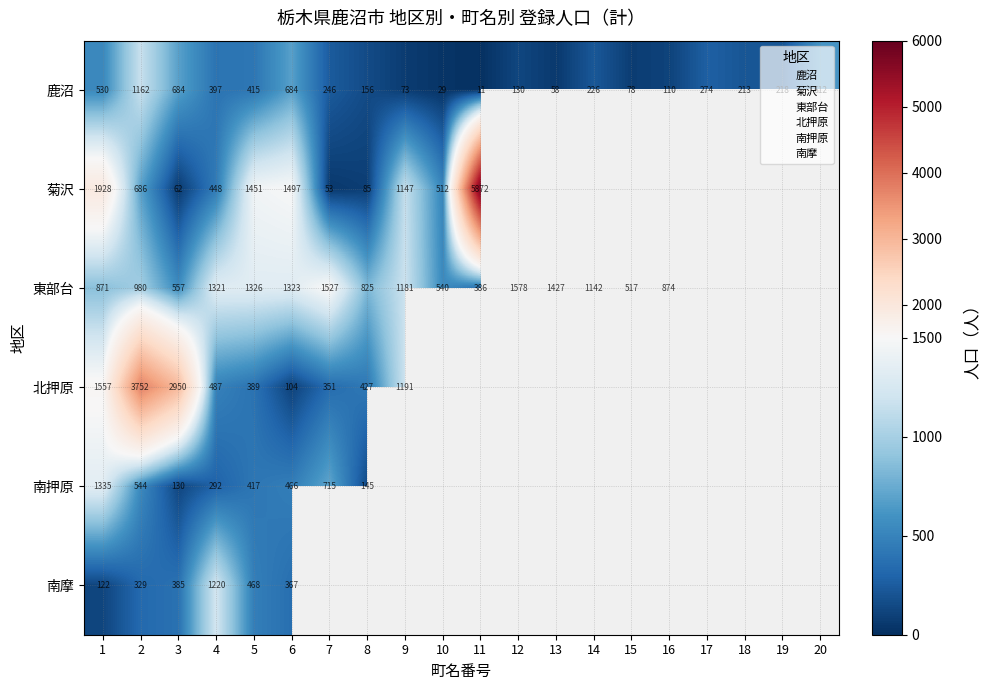

Reading left to right, transcribe all the data shown in this chart.

鹿沼: 530	1162	684	397	415	684	246	156	73	29	11	130	58	226	78	110	274	213	218	612
菊沢: 1928	686	62	448	1451	1497	53	85	1147	512	5872	0	0	0	0	0	0	0	0	0
東部台: 871	980	557	1321	1326	1323	1527	825	1181	540	386	1578	1427	1142	517	874	0	0	0	0
北押原: 1557	3752	2950	487	389	104	351	427	1191	0	0	0	0	0	0	0	0	0	0	0
南押原: 1335	544	130	292	417	466	715	145	0	0	0	0	0	0	0	0	0	0	0	0
南摩: 122	329	385	1220	468	367	0	0	0	0	0	0	0	0	0	0	0	0	0	0